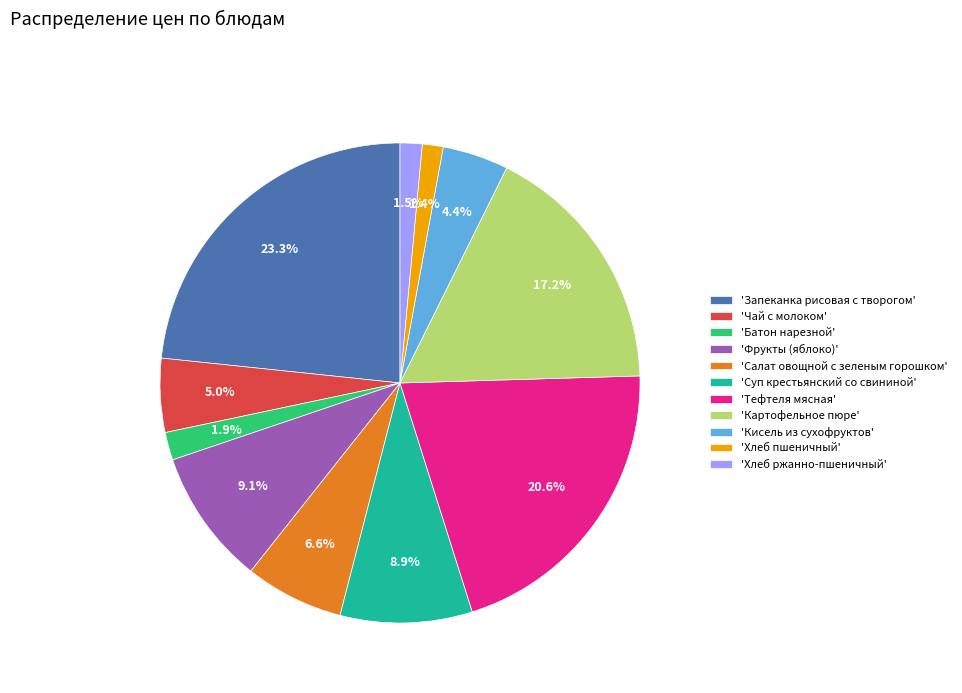

How many slices are in this pie chart?

11